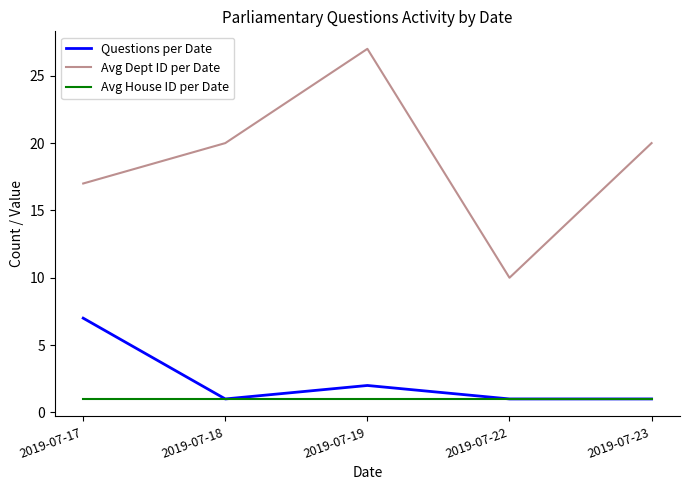

List the series in order of their peak value, highest first.

Avg Dept ID per Date, Questions per Date, Avg House ID per Date